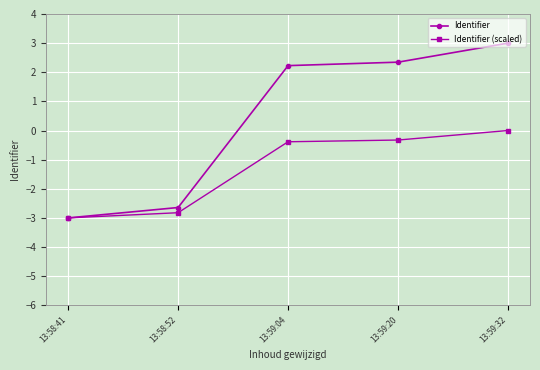

Which series has the widest spread of values?

Identifier